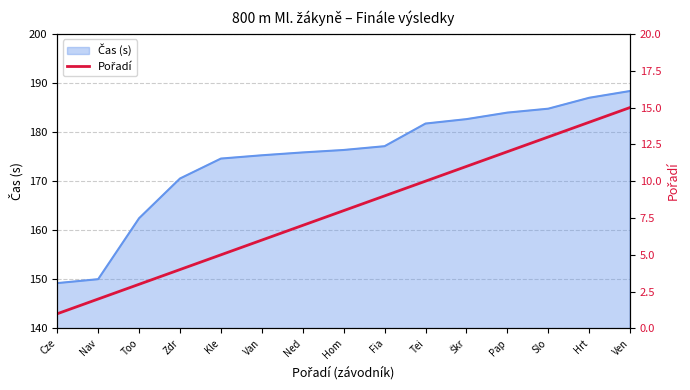

Reading right to left, list all the values displayed in this chart.

Ven=15	Hrt=14	Slo=13	Pap=12	Škr=11	Tei=10	Fia=9	Hom=8	Ned=7	Van=6	Kle=5	Zdr=4	Too=3	Nav=2	Cze=1